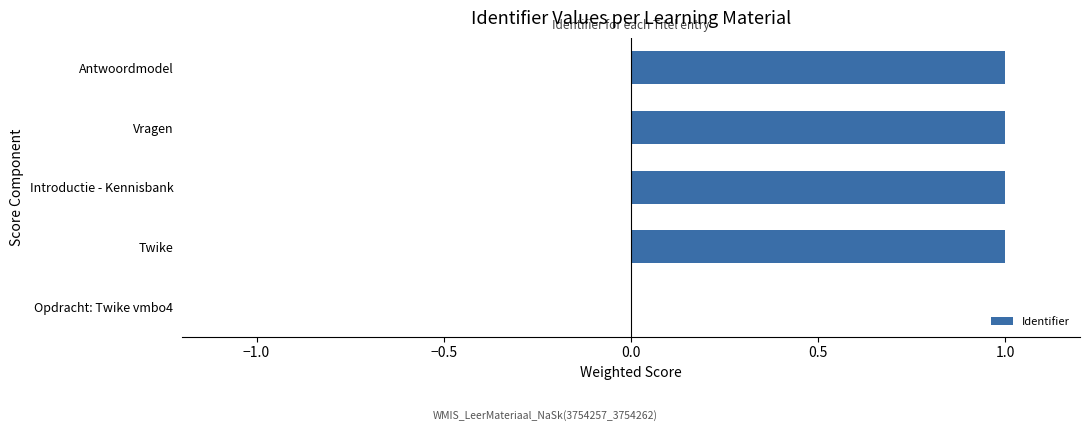

The chart shows a value of 1.0 at Antwoordmodel. True or false?

True